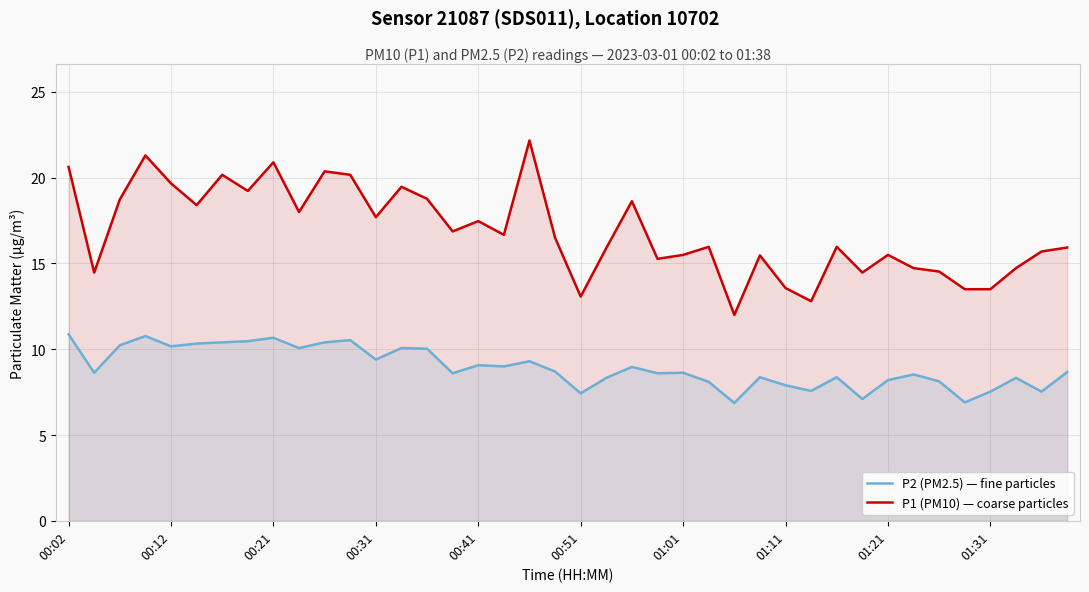

The value of P1 (PM10) — coarse particles at 00:12 is 7.9. True or false?

False